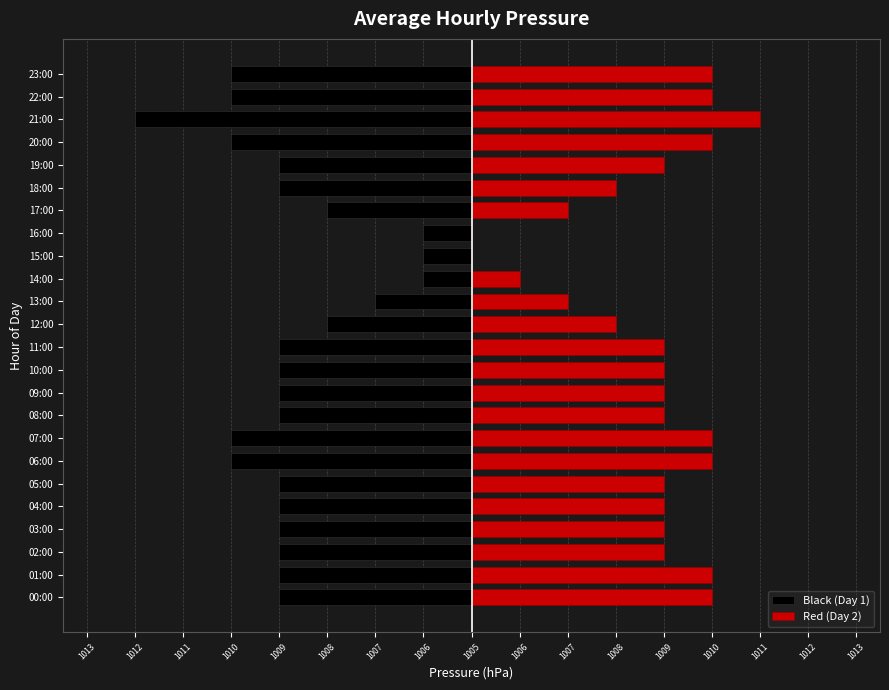

Reading left to right, transcribe all the data shown in this chart.

Black (Day 1): -4	-4	-4	-4	-4	-4	-5	-5	-4	-4	-4	-4	-3	-2	-1	-1	-1	-3	-4	-4	-5	-7	-5	-5
Red (Day 2): 5	5	4	4	4	4	5	5	4	4	4	4	3	2	1	0	0	2	3	4	5	6	5	5